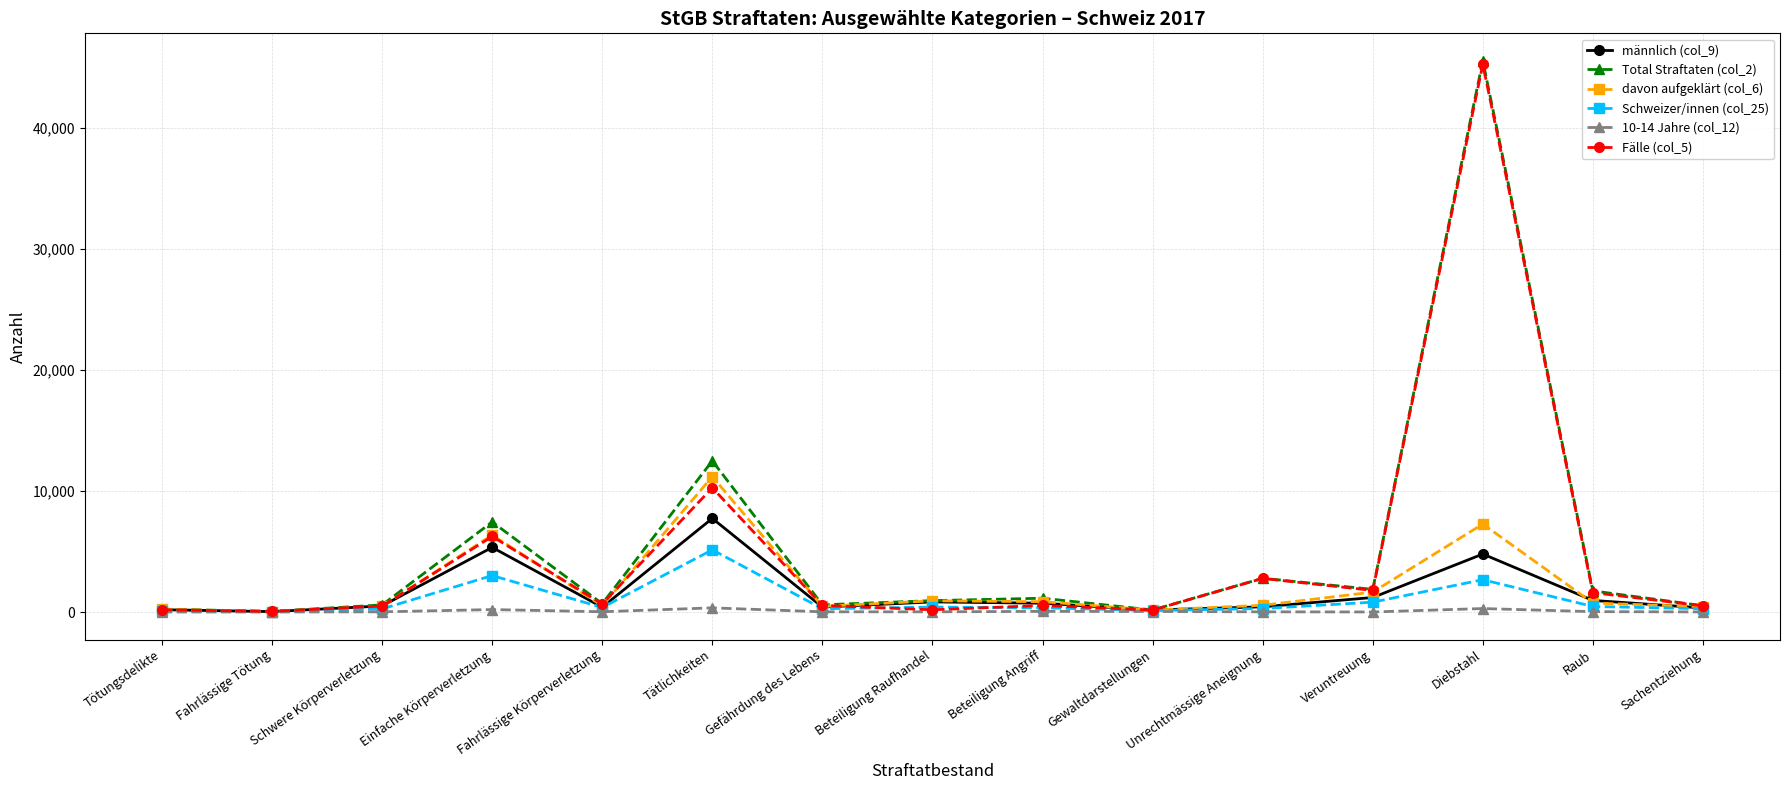

The value of Schweizer/innen (col_25) at Unrechtmässige Aneignung is 288. True or false?

True